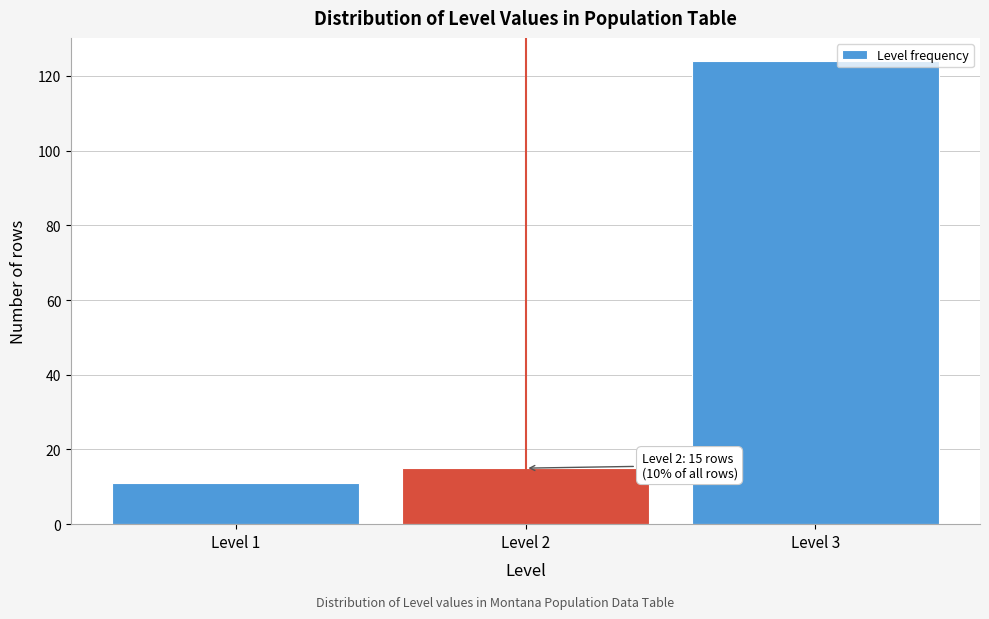

Reading left to right, extract all data points from this chart.

11	15	124